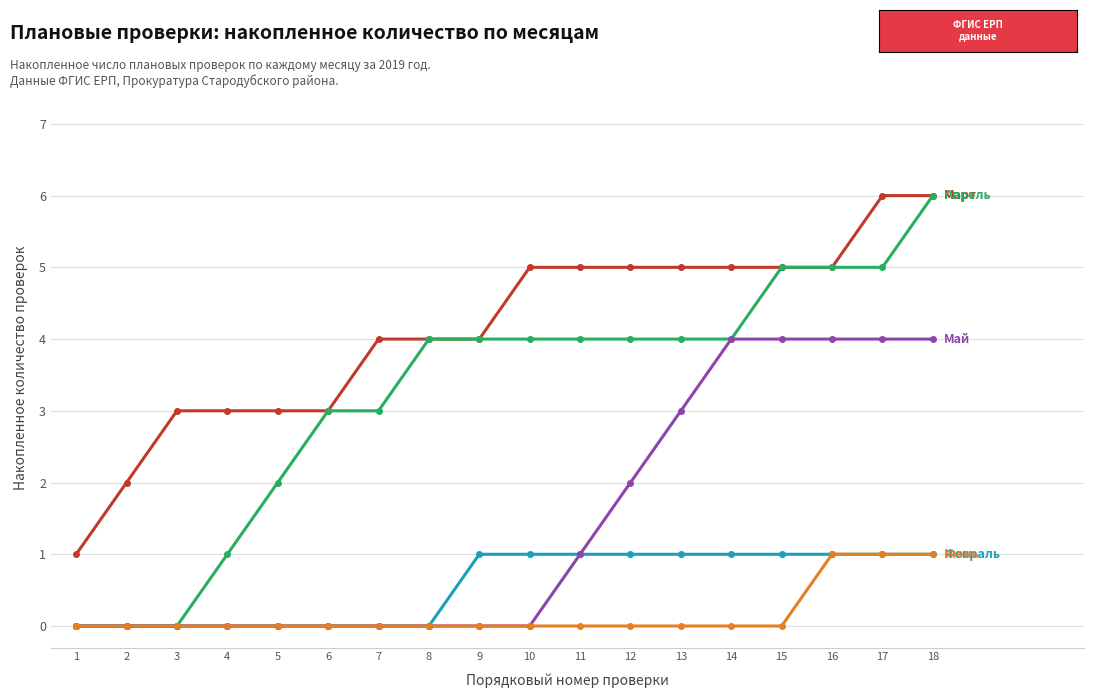

What is the spread (max minus min) of values at 10?

5